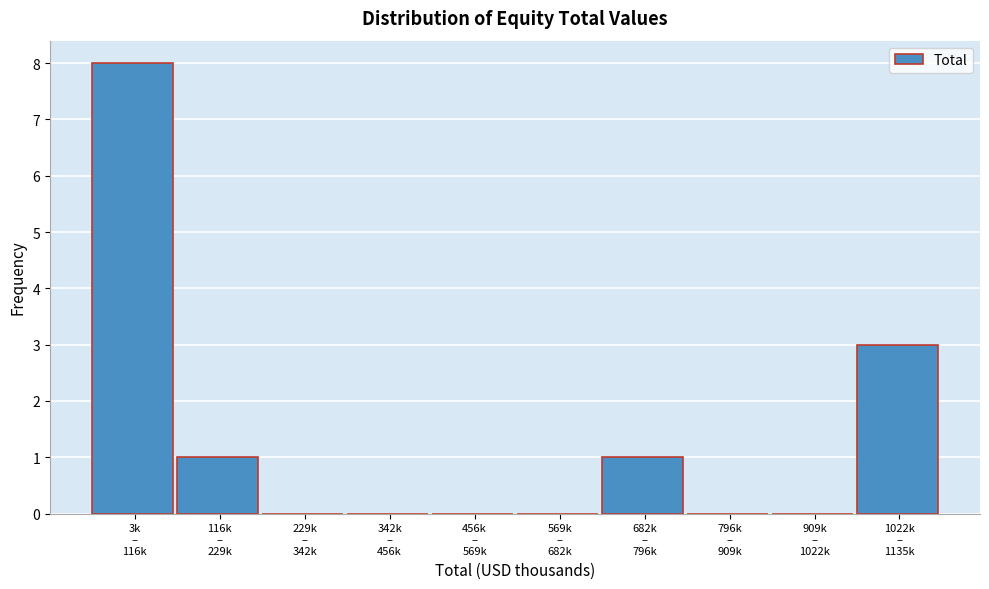

What is the greatest value displayed?

8